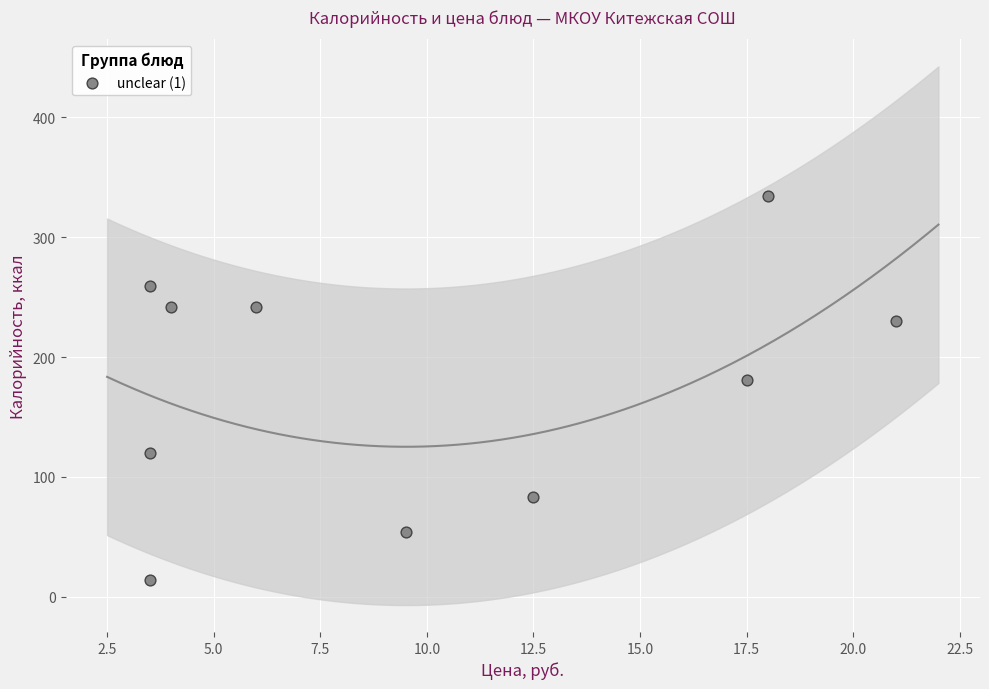

What is the range of Y values (max minus min)?

320.6